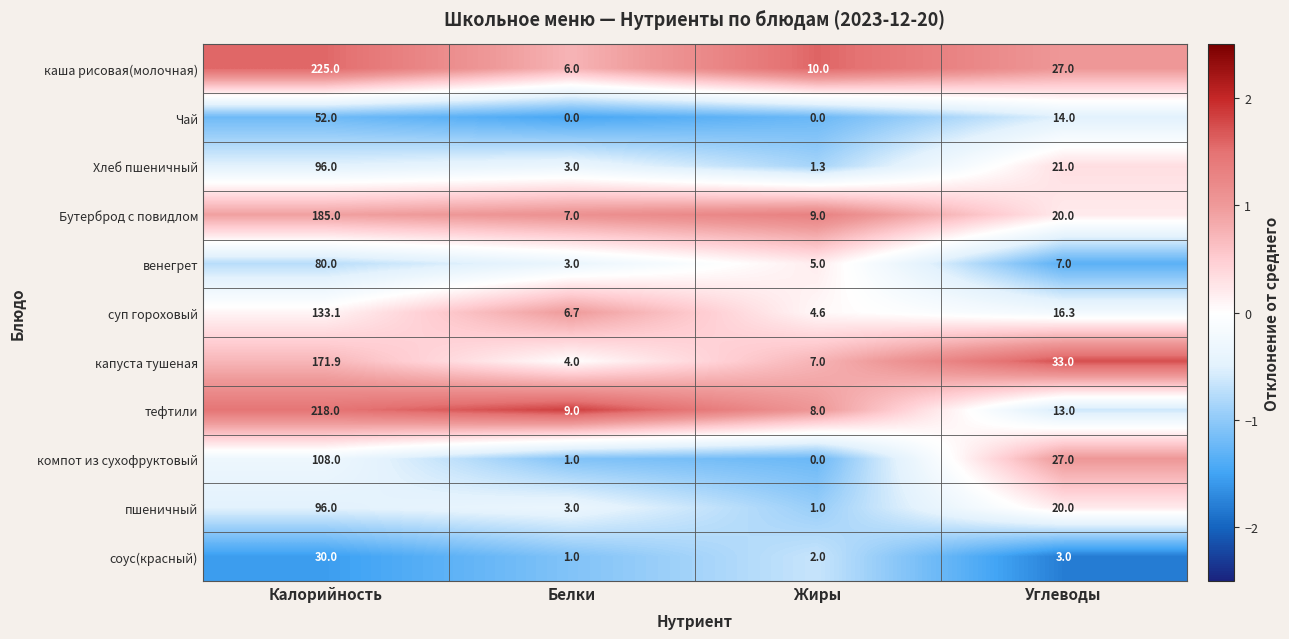

Which series has the largest range (max minus min)?

каша рисовая(молочная)